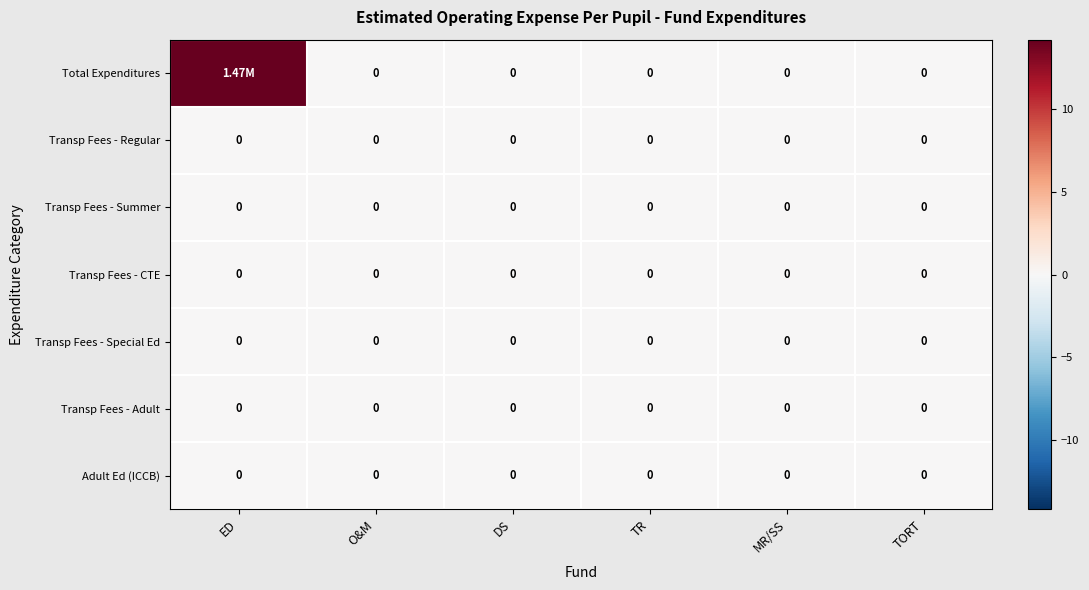

At O&M, list the series in order from smallest to largest.

Total Expenditures, Transp Fees - Regular, Transp Fees - Summer, Transp Fees - CTE, Transp Fees - Special Ed, Transp Fees - Adult, Adult Ed (ICCB)